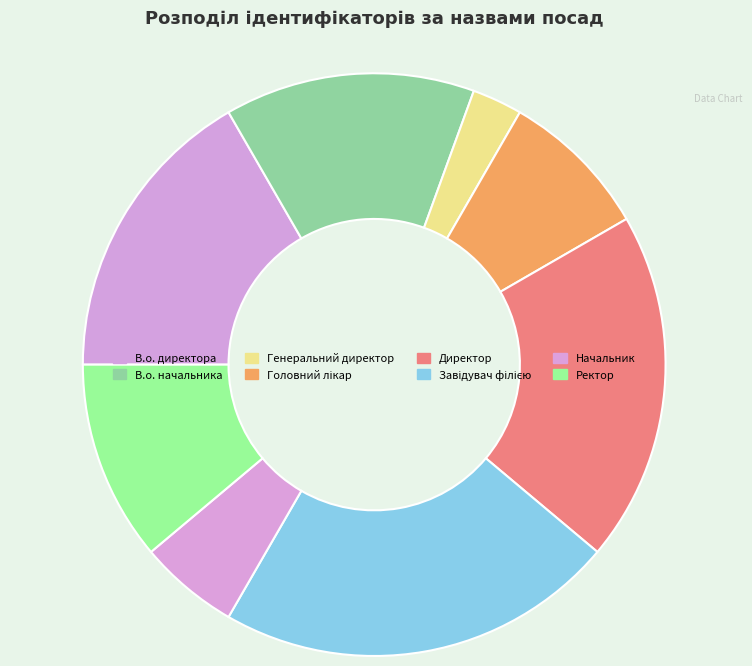

What is the largest slice in the pie chart?

Завідувач філією